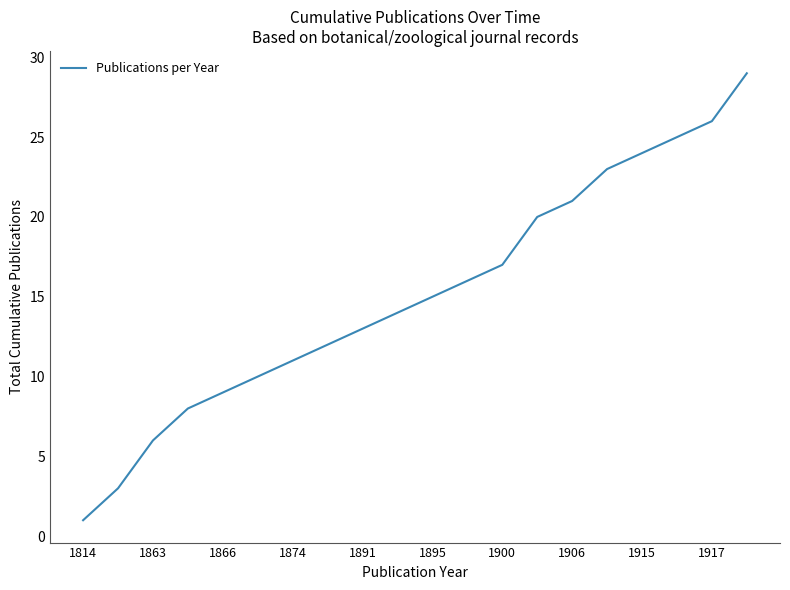

What is the greatest value displayed?

29